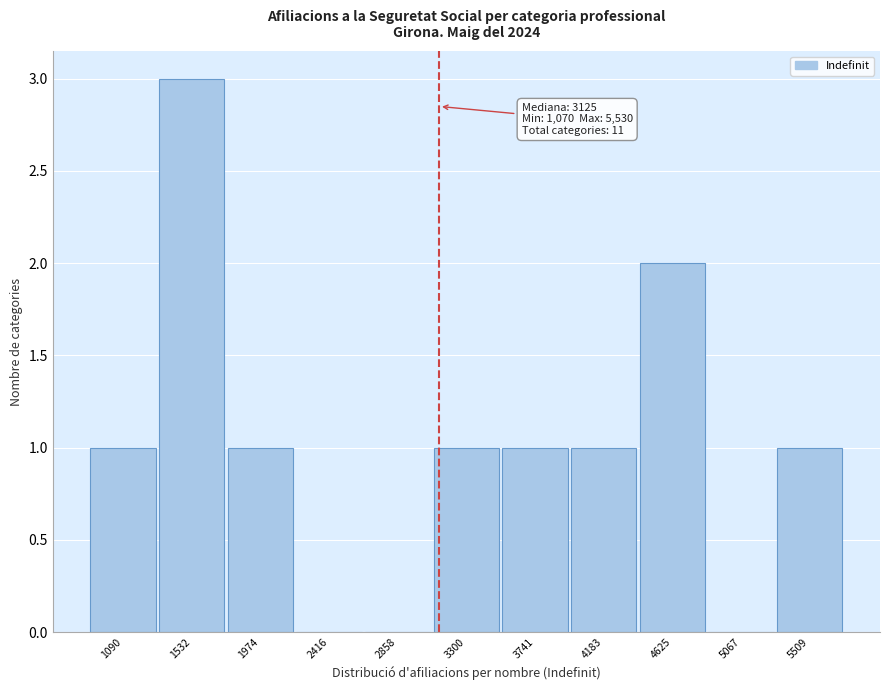

Which range on the x-axis has the tallest bar?

1300 to 1750